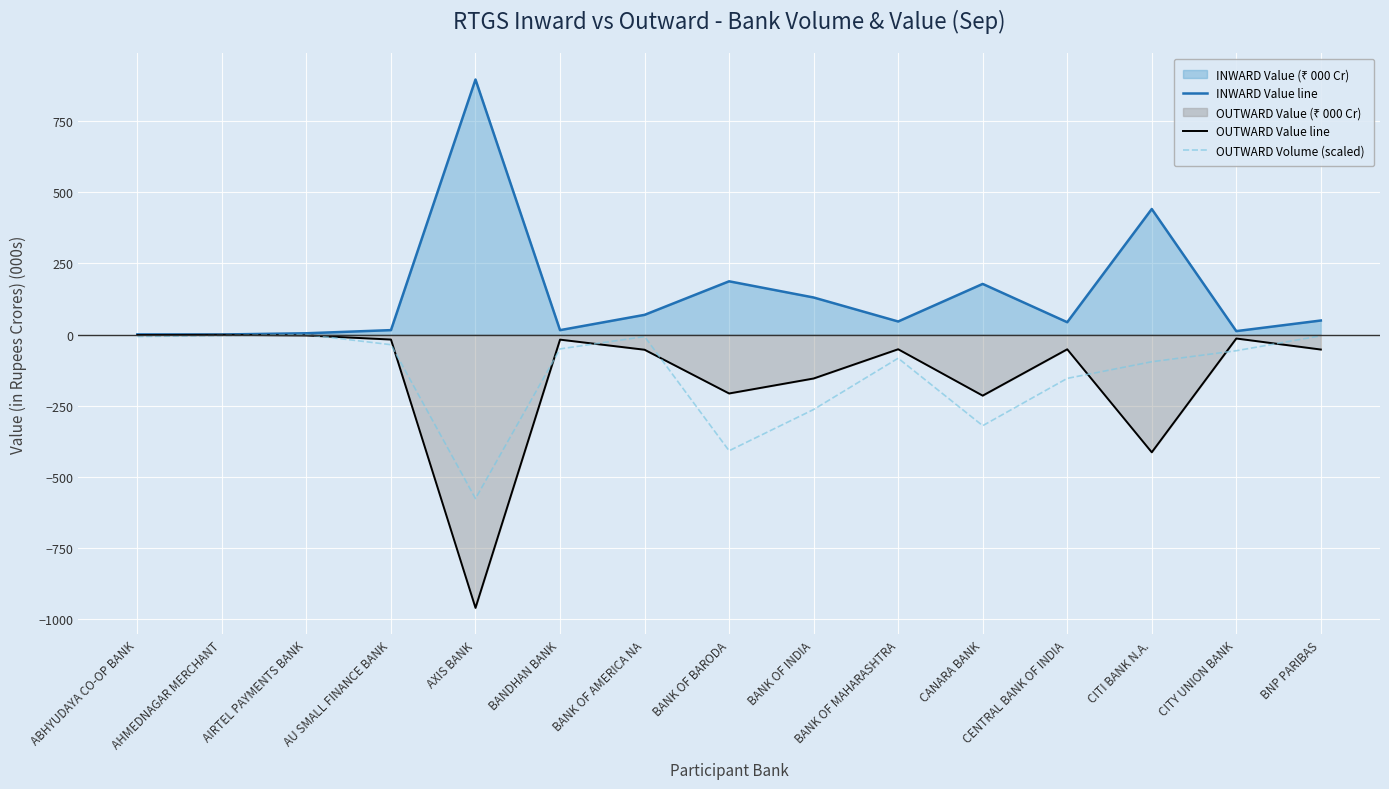

Which category has the highest value in the OUTWARD Value line series?

AHMEDNAGAR MERCHANT